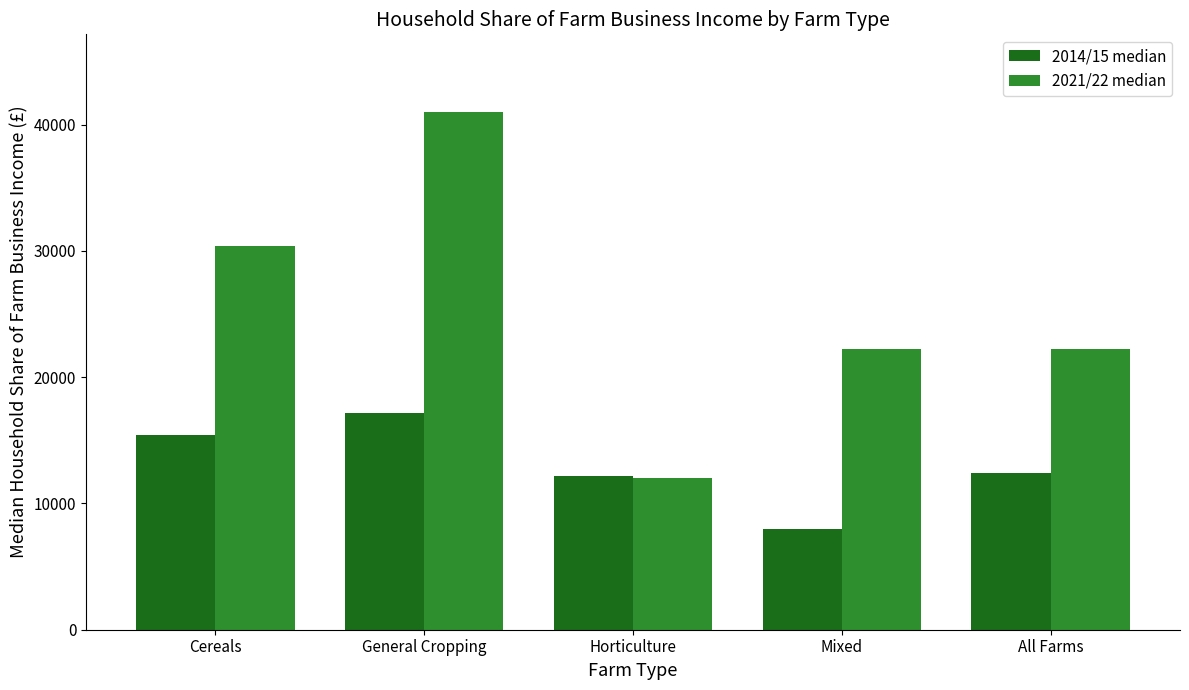

What is the value of the 2021/22 median bar at the 4th from the left?

22200